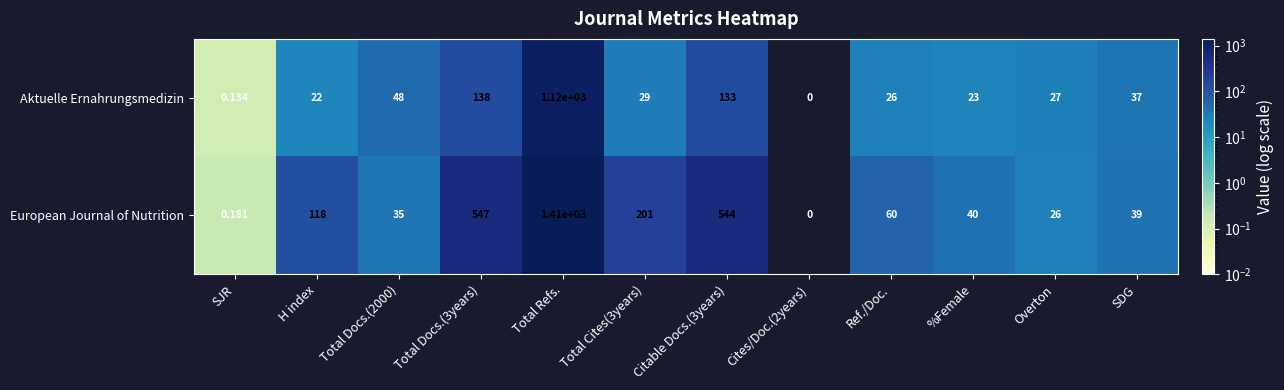

Which series changed the most between Ref./Doc. and %Female?

European Journal of Nutrition